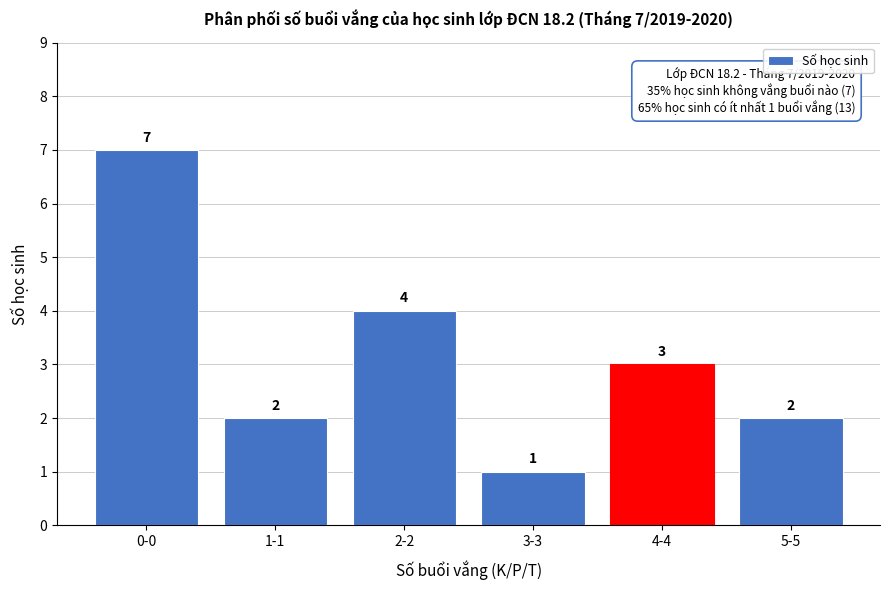

Reading left to right, extract all data points from this chart.

7	2	4	1	3	2